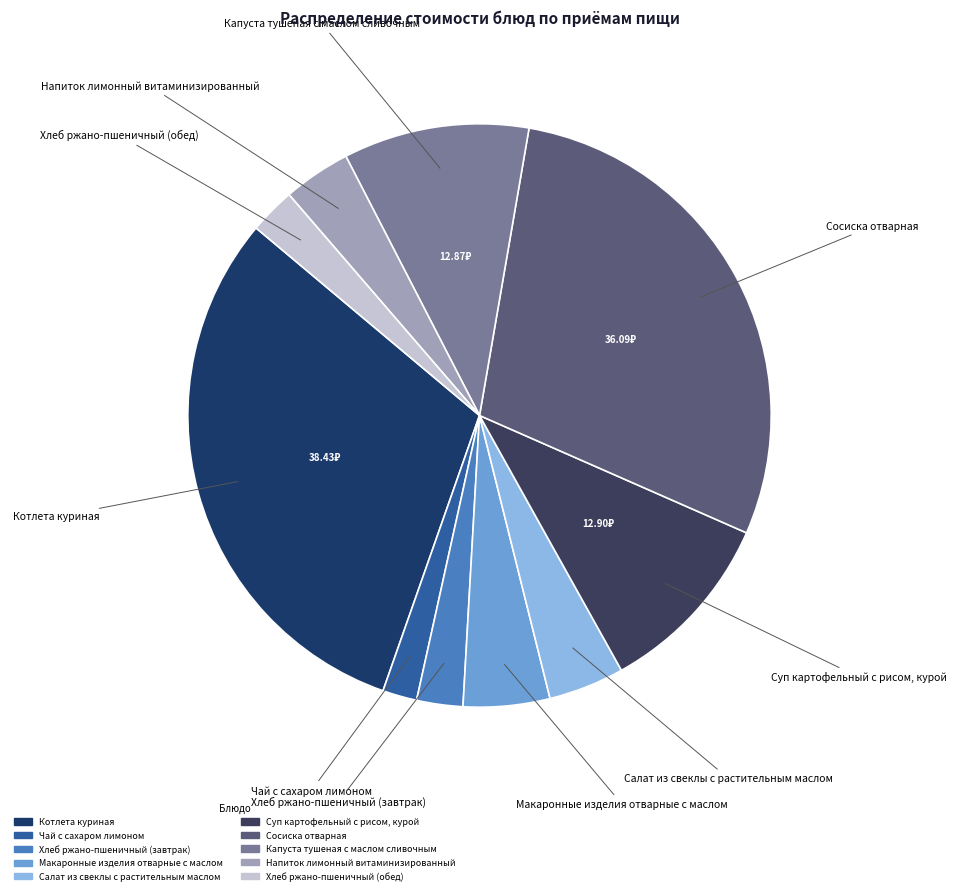

What is the smallest slice in the pie chart?

Чай с сахаром лимоном